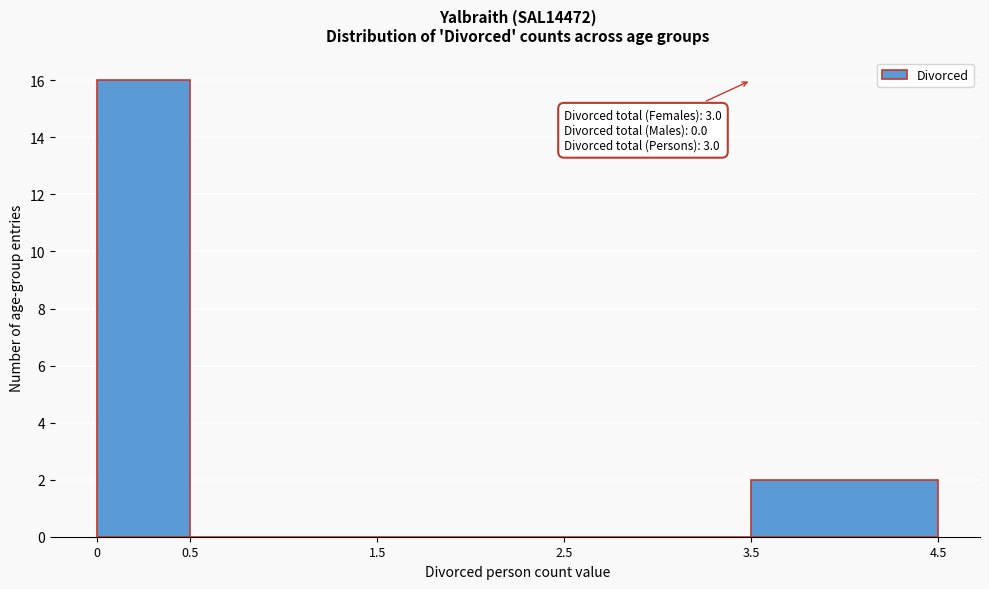

Over which range of the x-axis is the bar tallest?

0 to 0.5